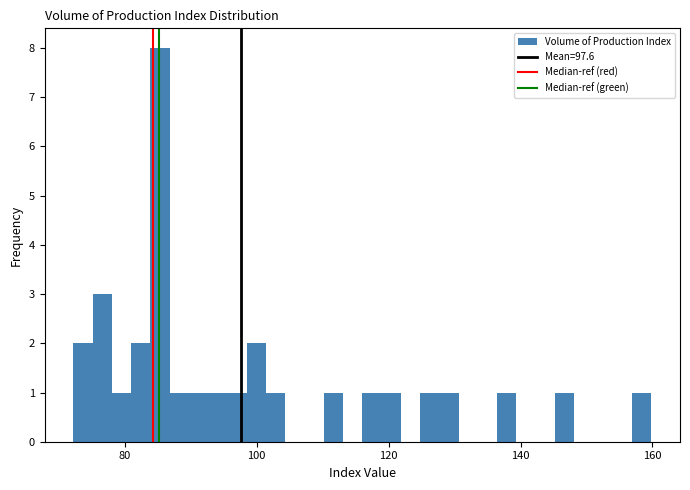

Around what value on the x-axis is the tallest bar? Give the approximate position of its centre, as read against the axis.

86